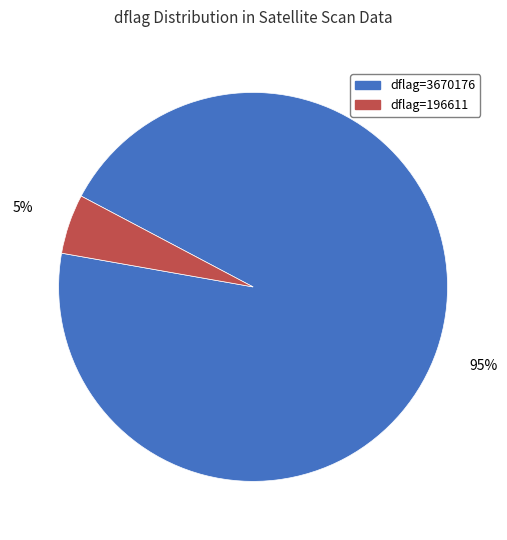

To the nearest percent, what percentage of the pie is dflag=196611?

5%